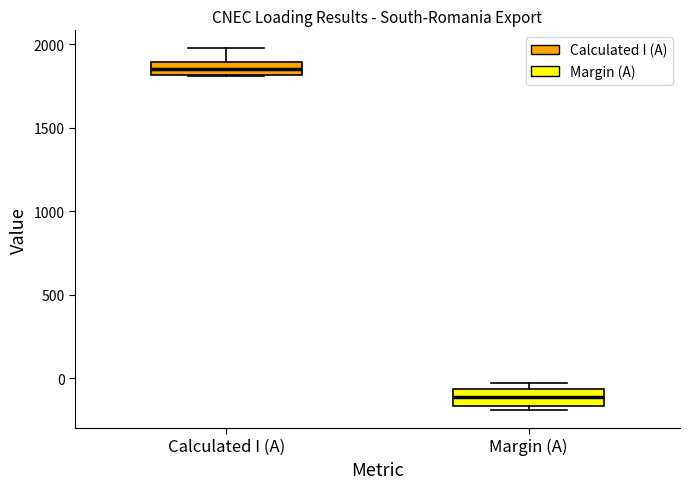

Which box has the lowest median line?

Margin (A)